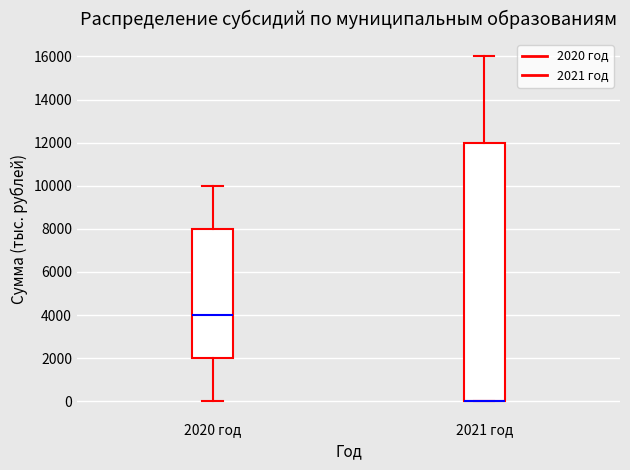

Where does the lower whisker of the box for 2020 год end on the y-axis? The values are not printed on the chart, so give them approximately, as read against the axis.

0